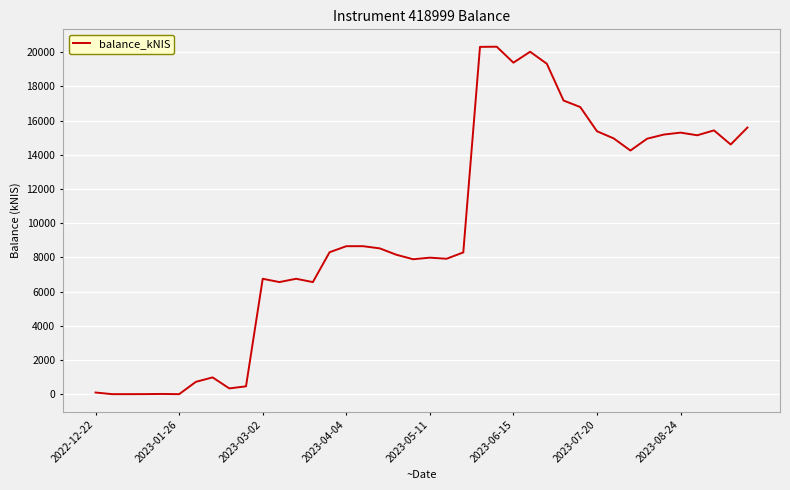

What is the average value?

9689.8